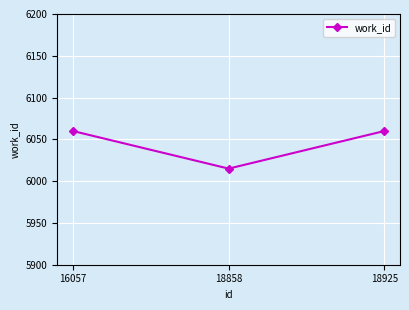

What is the difference between the values at 16057 and 18858?

45